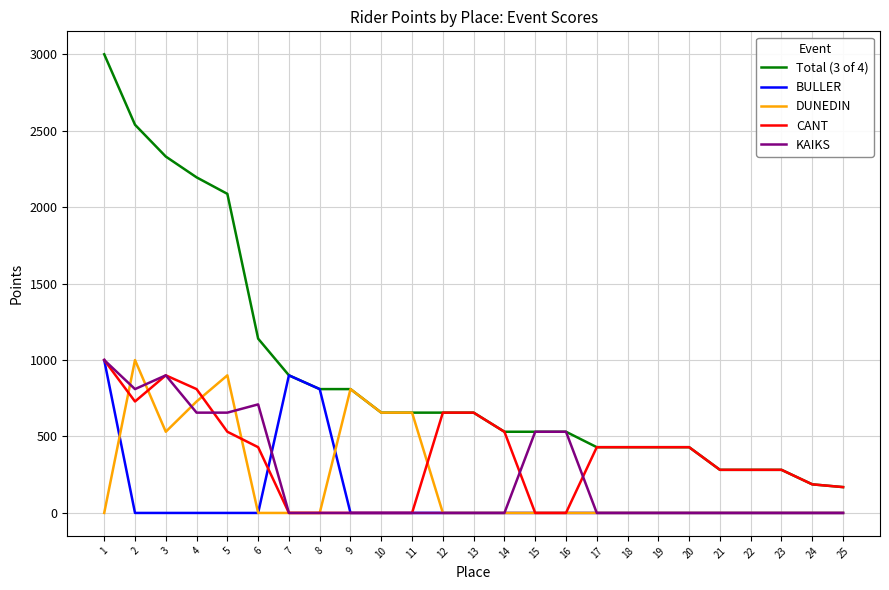

Reading right to left, extract all data points from this chart.

Total (3 of 4): 169	187	282	282	282	430	430	430	430	531	531	531	656	656	656	656	810	810	900	1140	2087	2195	2331	2539	3000
BULLER: 0	0	0	0	0	0	0	0	0	0	0	0	0	0	0	0	0	810	900	0	0	0	0	0	1000
DUNEDIN: 0	0	0	0	0	0	0	0	0	0	0	0	0	0	656	656	810	0	0	0	900	729	531	1000	0
CANT: 169	187	282	282	282	430	430	430	430	0	0	531	656	656	0	0	0	0	0	430	531	810	900	729	1000
KAIKS: 0	0	0	0	0	0	0	0	0	531	531	0	0	0	0	0	0	0	0	710	656	656	900	810	1000